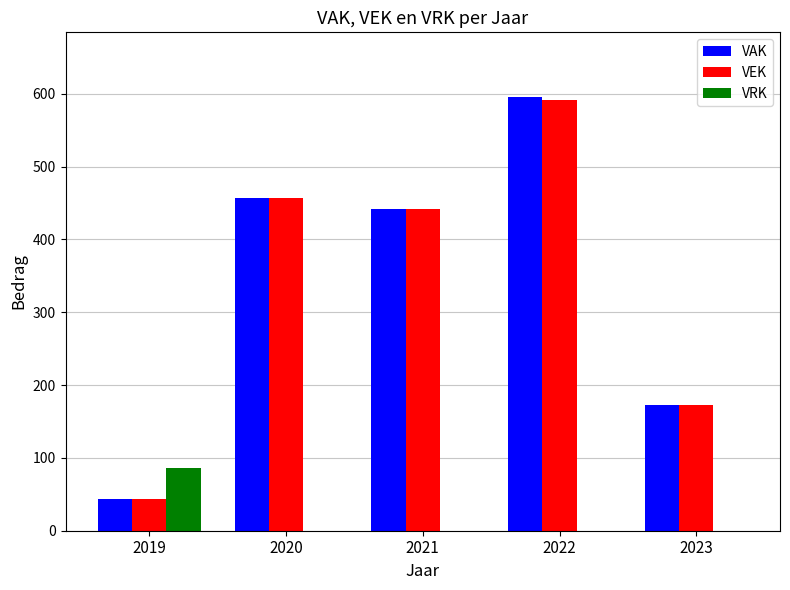

Is the value of VEK at 2019 greater than the value of VAK at 2022?

No